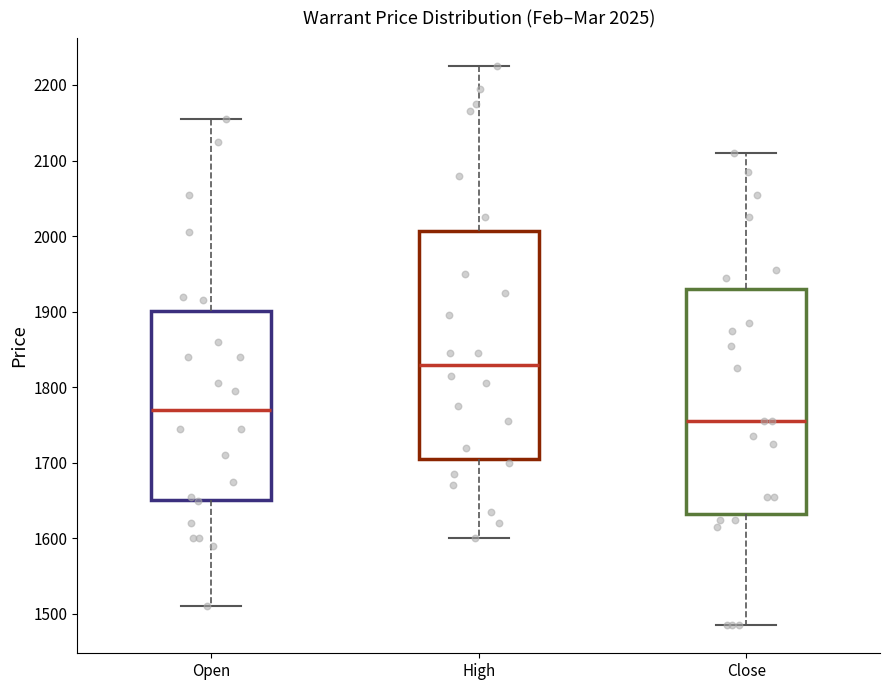

Which box's median line is the highest?

High